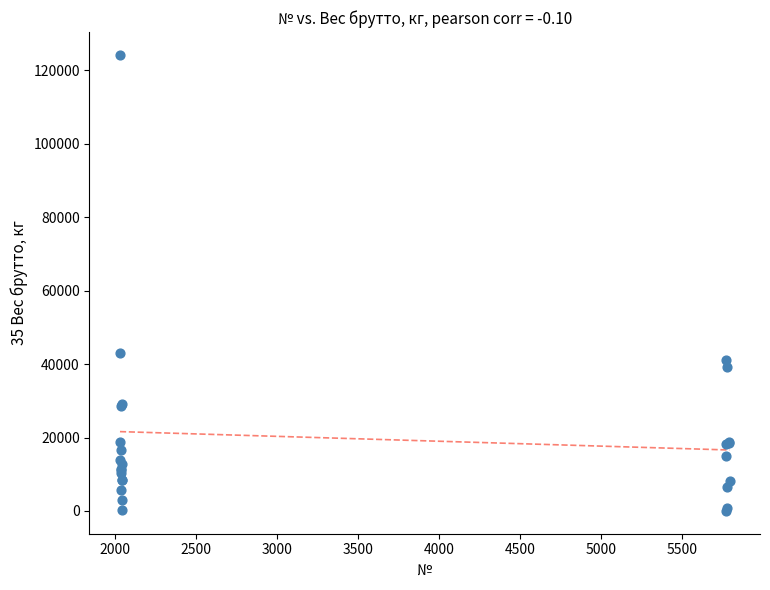

What Y value in the scatter plot is closest to 62104?

43020.0